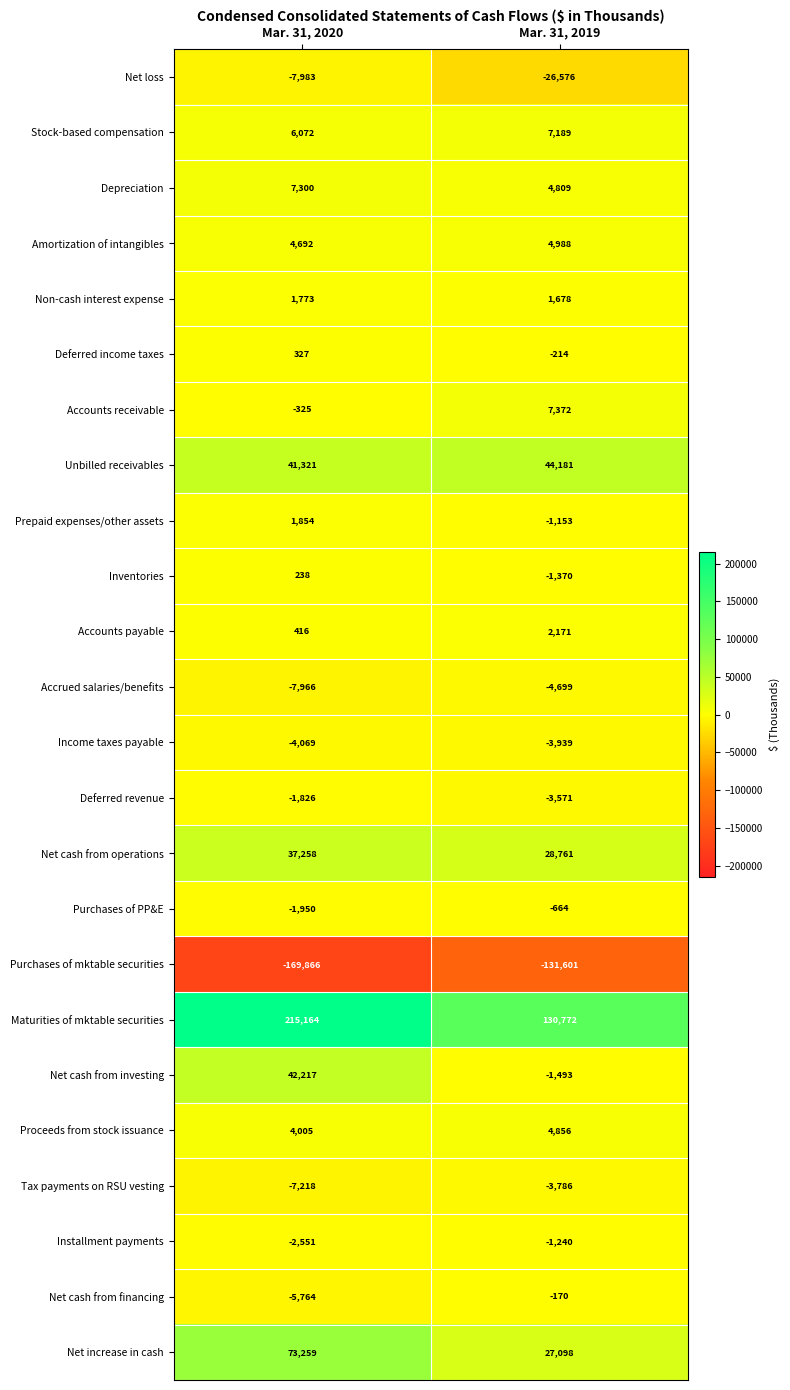

What is the total value across all series at Mar. 31, 2020?

226378